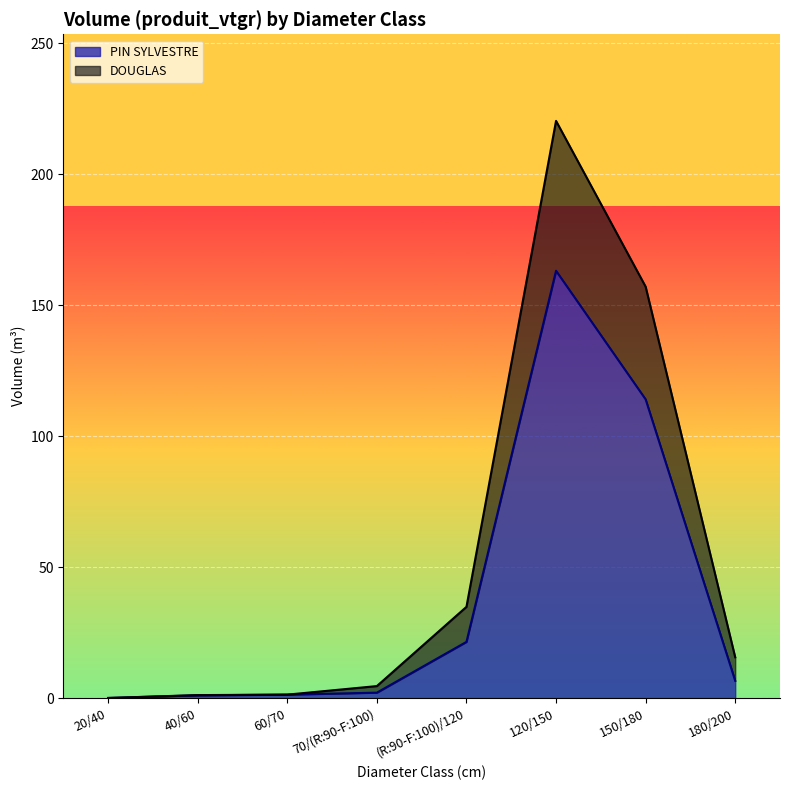

At which label does PIN SYLVESTRE reach its minimum?

20/40